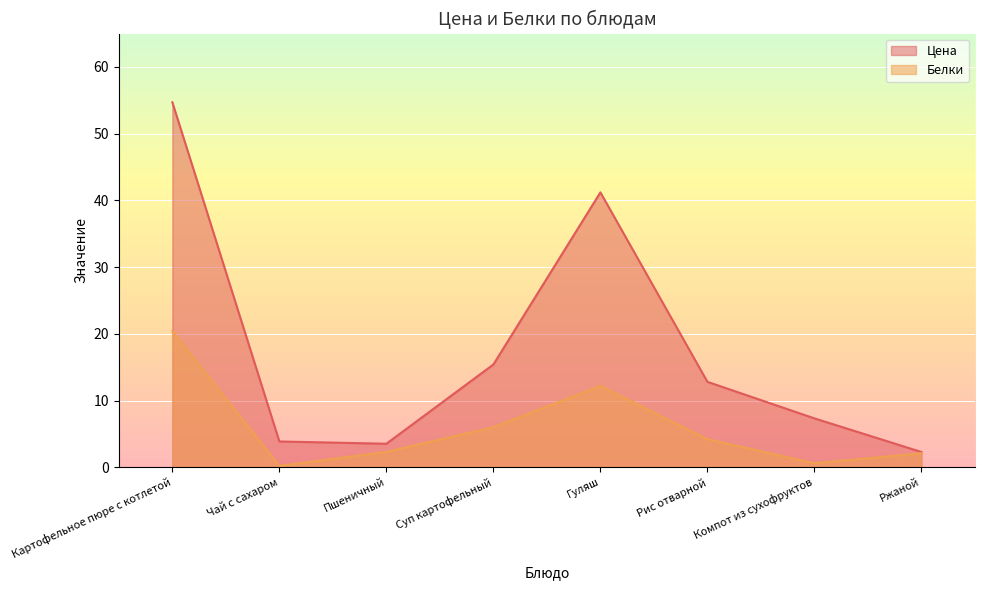

What is the average value of the Цена series?

17.6